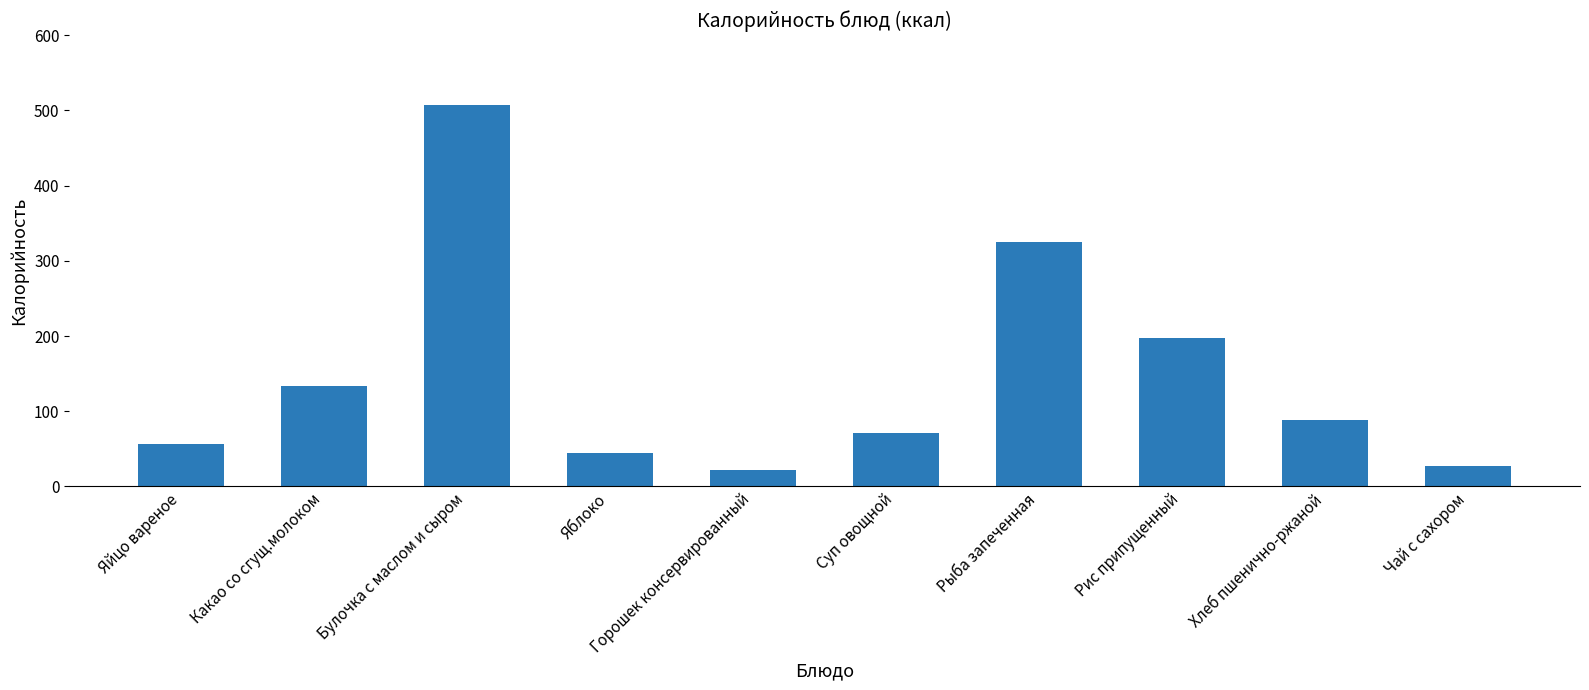

How many values exceed 88?

5